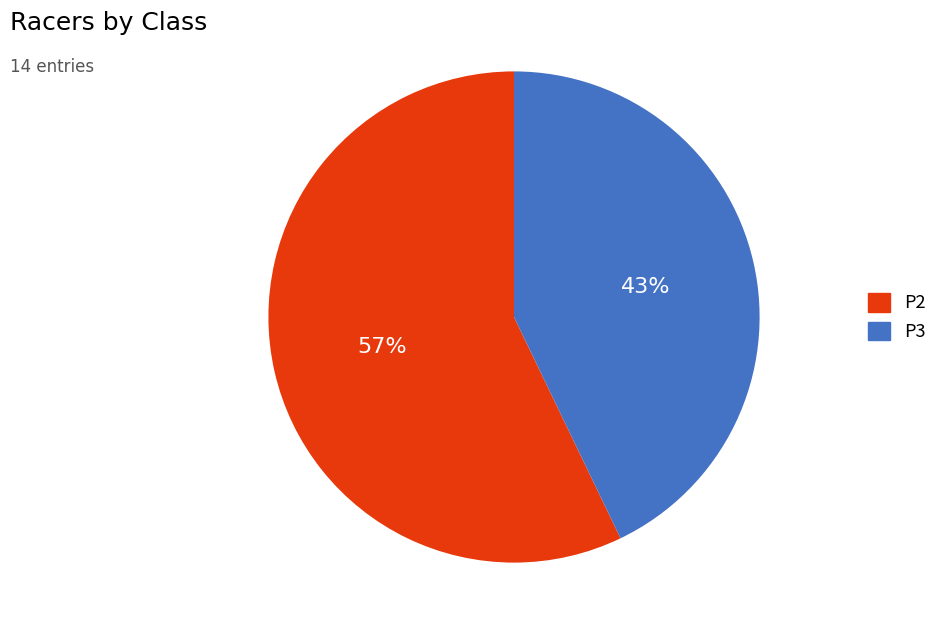

Is there any slice that represents more than half of the pie?

Yes